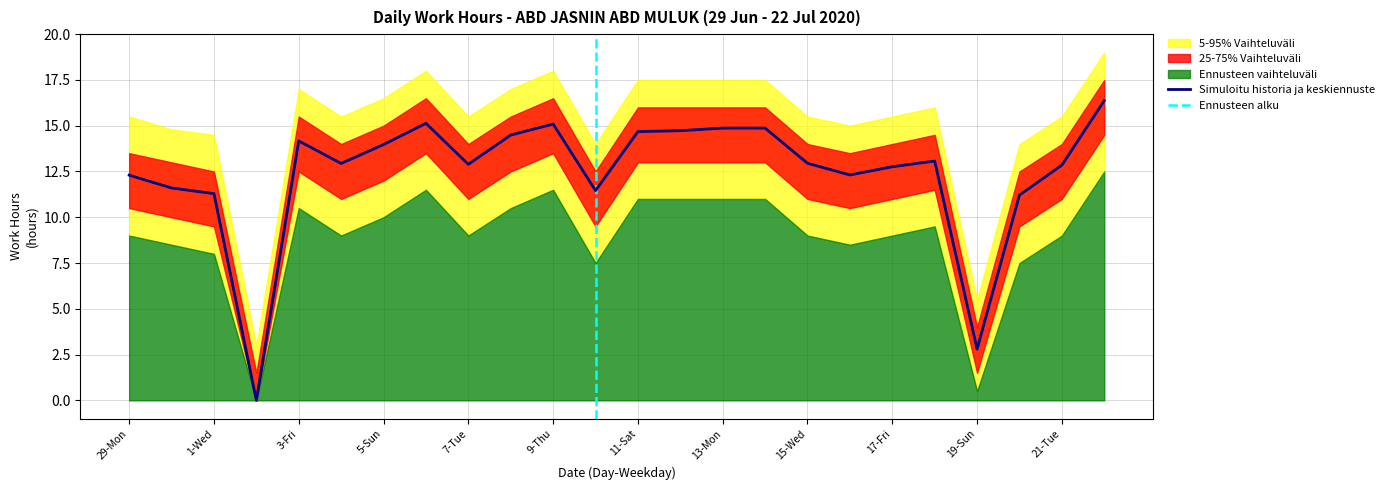

What is the difference between the Band_mid_upper values at 4-Sat and 3-Fri?

1.5